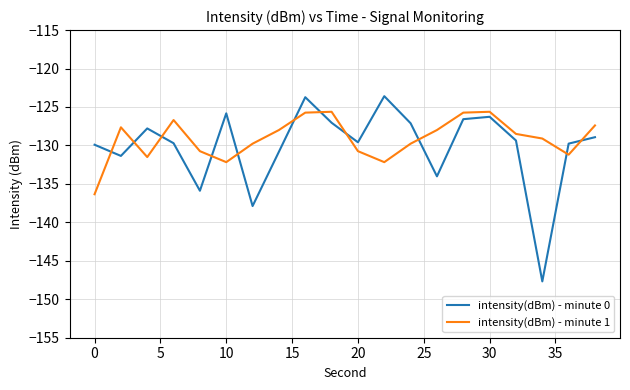

List the series in order of their overall mean, highest first.

intensity(dBm) - minute 1, intensity(dBm) - minute 0